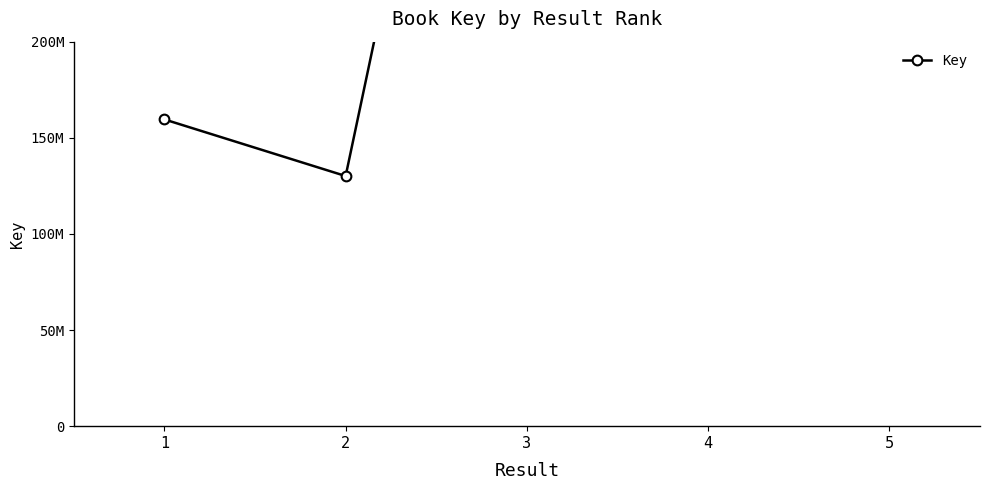

The chart shows a value of 514557491 at 5. True or false?

True